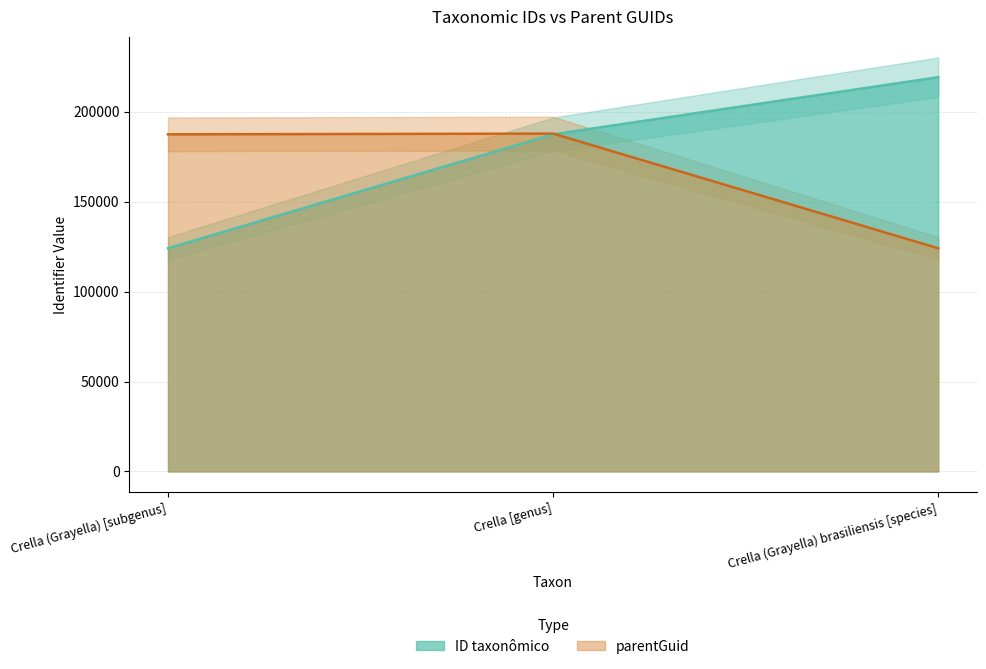

At which label does ID taxonômico reach its peak?

Crella (Grayella) brasiliensis [species]